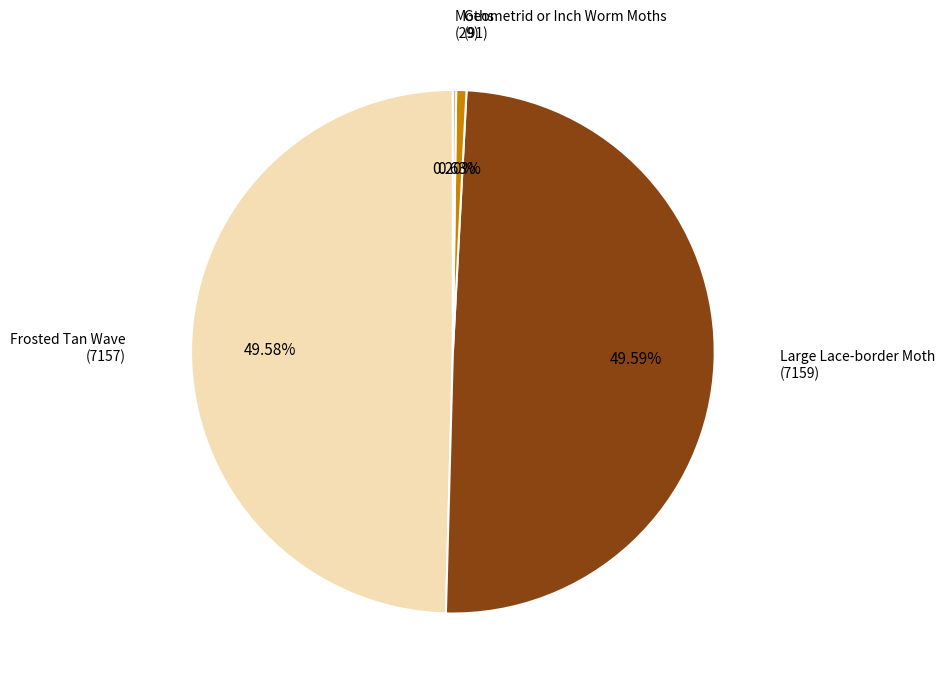

How much of the chart is everything except Frosted Tan Wave?

50.4%